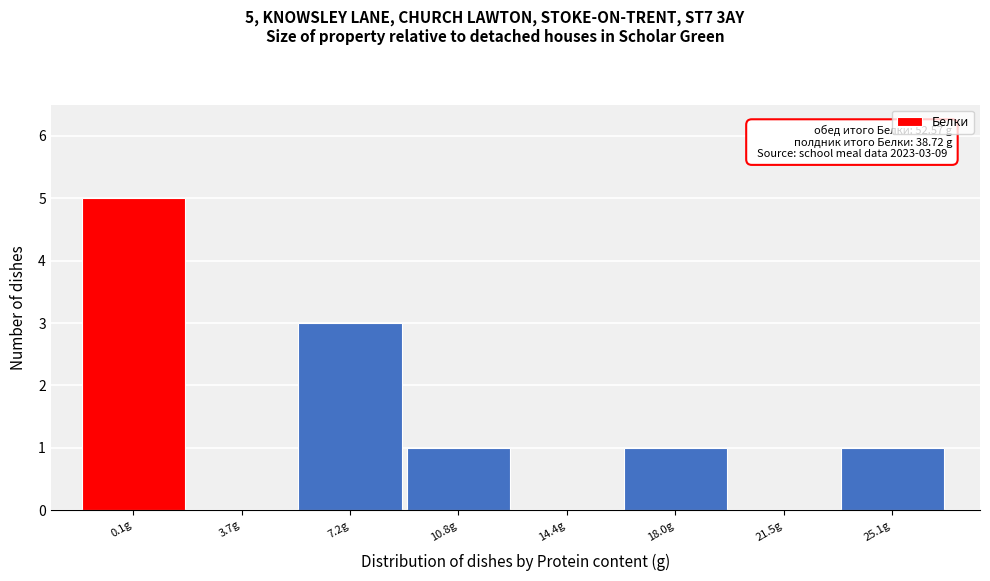

Reading left to right, list all the values displayed in this chart.

0.1g=5	3.7g=0	7.2g=3	10.8g=1	14.4g=0	18.0g=1	21.5g=0	25.1g=1